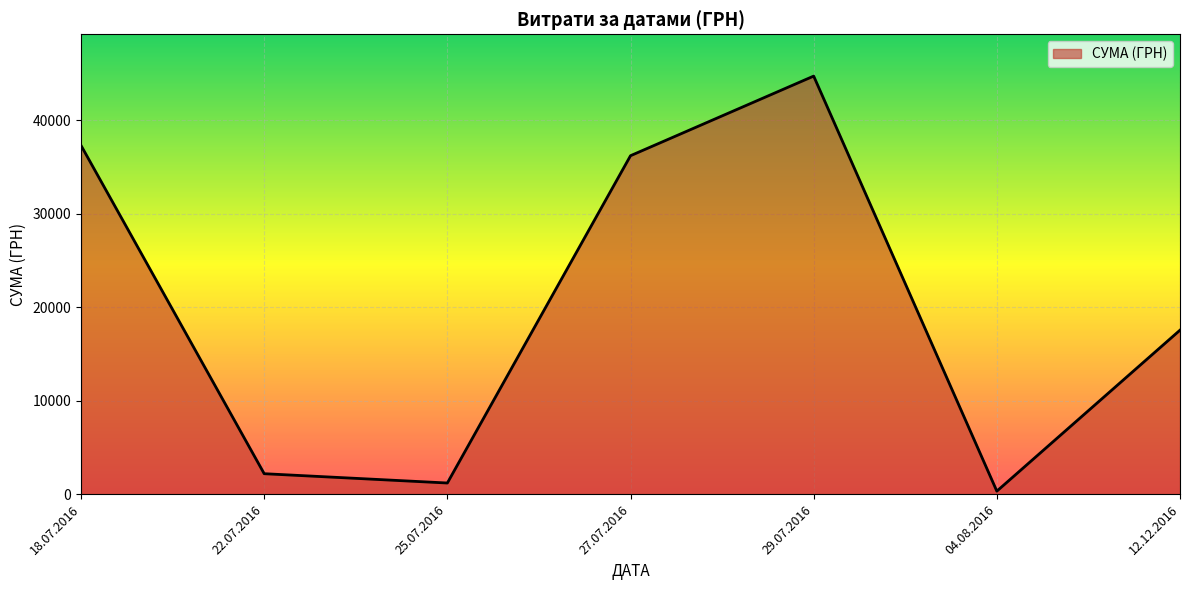

Rank the categories by value from lowest to highest.

04.08.2016, 25.07.2016, 22.07.2016, 12.12.2016, 27.07.2016, 18.07.2016, 29.07.2016